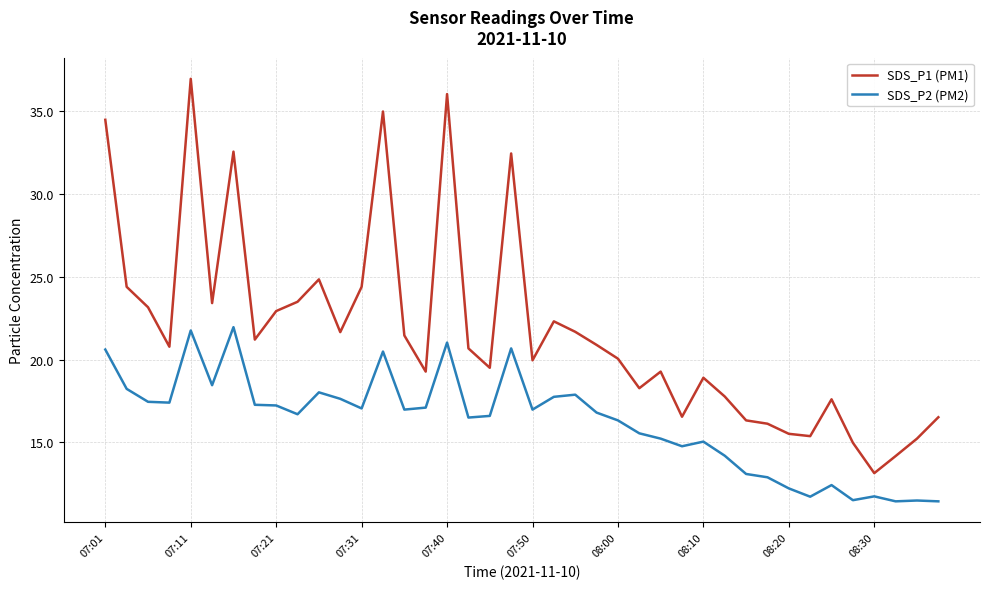

Rank the series by their average value, from lowest to highest.

SDS_P2 (PM2), SDS_P1 (PM1)